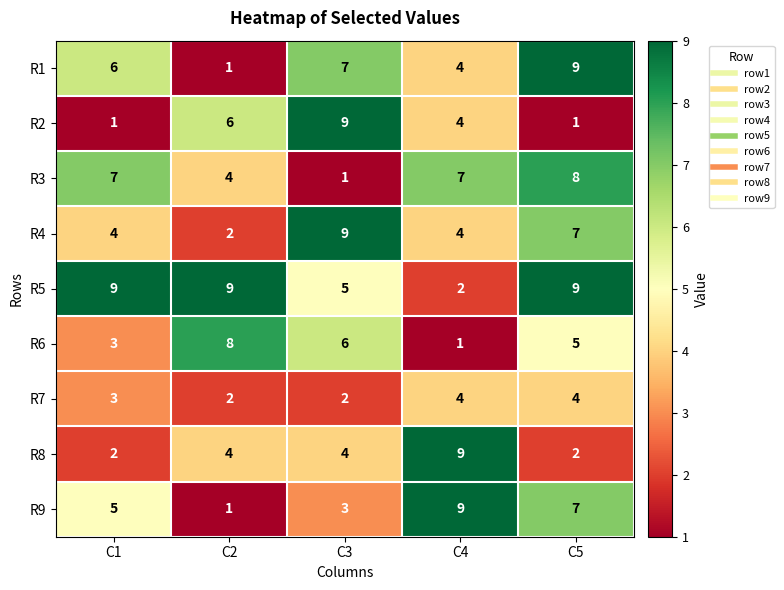

What value does the R3 series have at C2?

4